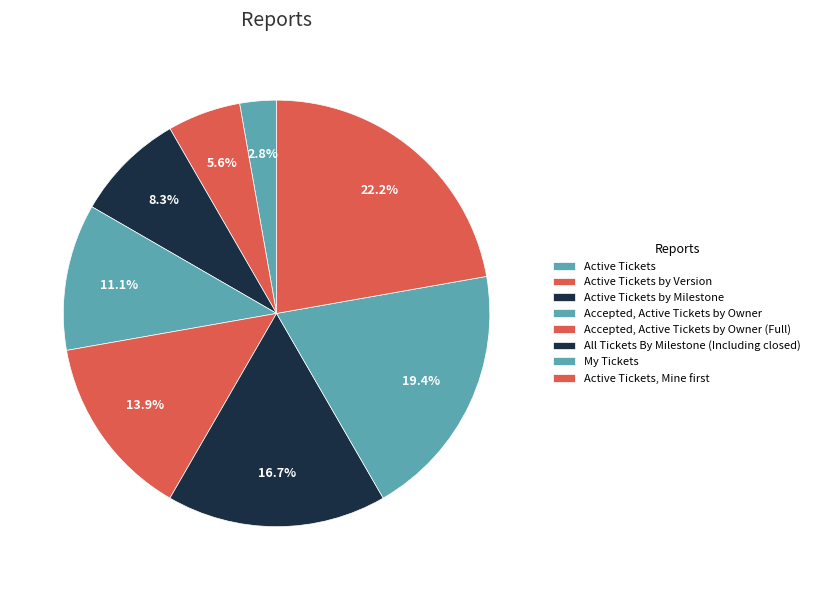

Does All Tickets By Milestone (Including closed) represent more than half of the total?

No